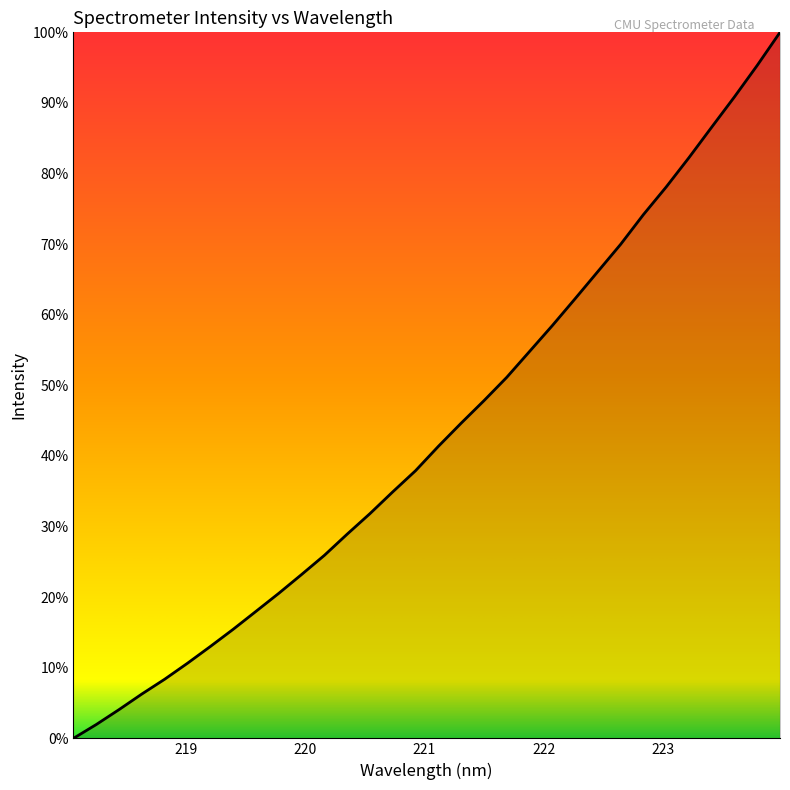

What is the difference between the maximum and minimum values?

100.0